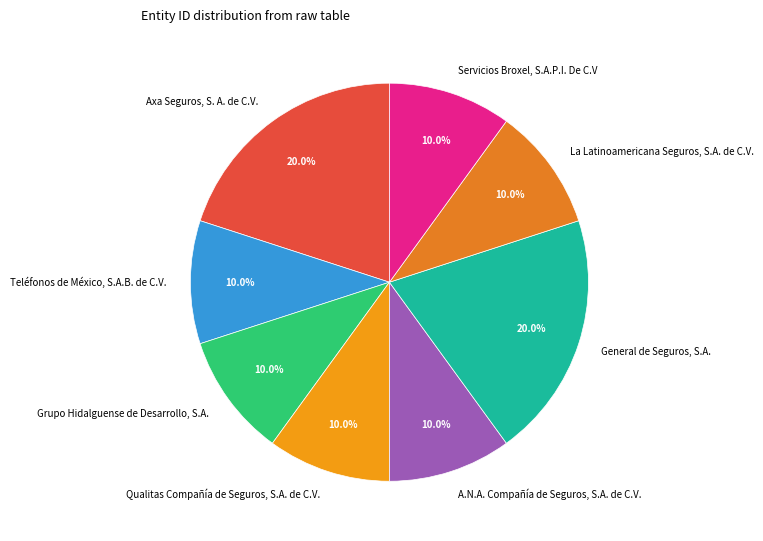

Is the sum of Grupo Hidalguense de Desarrollo, S.A. and General de Seguros, S.A. greater than half?

No